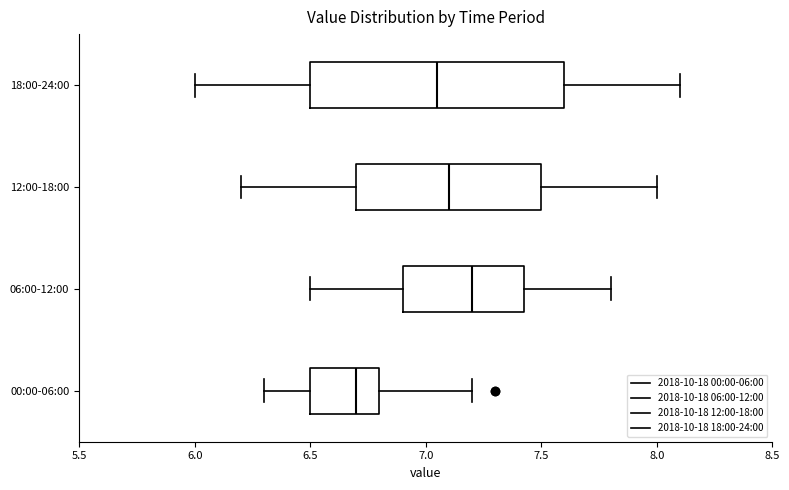

Where does the left whisker of the box for 12:00-18:00 end on the x-axis? The values are not printed on the chart, so give them approximately, as read against the axis.

6.20